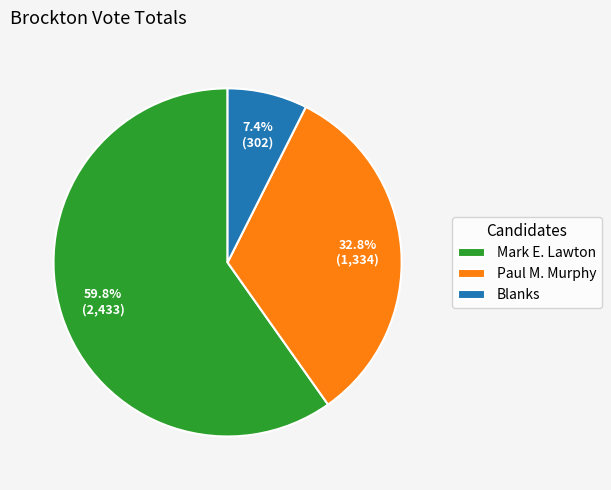

The Paul M. Murphy slice represents 40% of the pie. True or false?

False